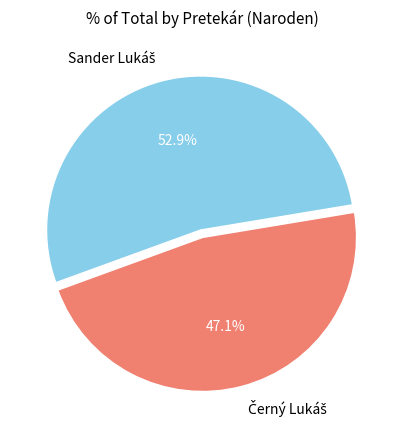

Is there any slice that represents more than half of the pie?

Yes